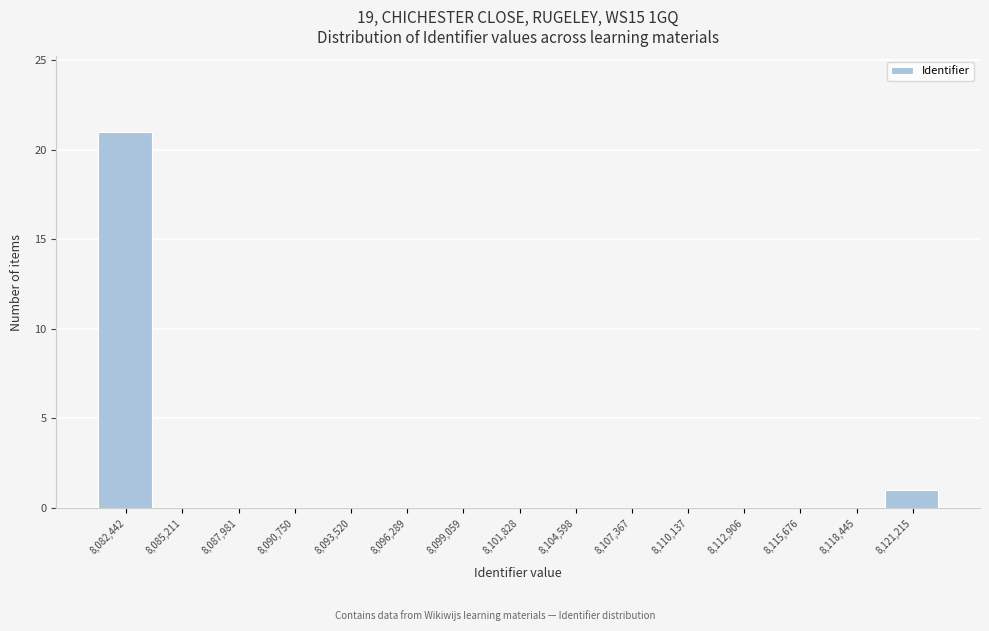

Reading left to right, transcribe all the data shown in this chart.

8,082,442=21	8,085,211=0	8,087,981=0	8,090,750=0	8,093,520=0	8,096,289=0	8,099,059=0	8,101,828=0	8,104,598=0	8,107,367=0	8,110,137=0	8,112,906=0	8,115,676=0	8,118,445=0	8,121,215=1